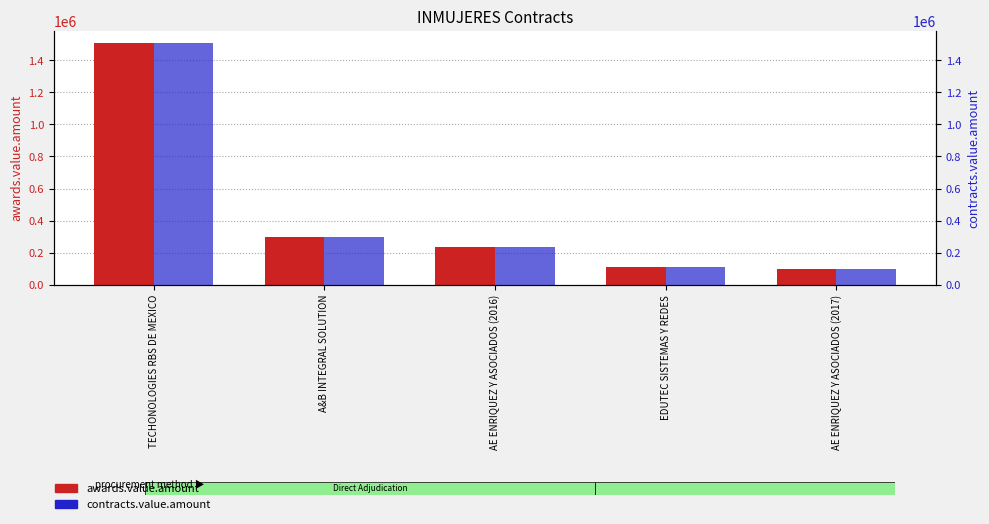

Rank the series by their maximum value, from lowest to highest.

awards.value.amount, contracts.value.amount